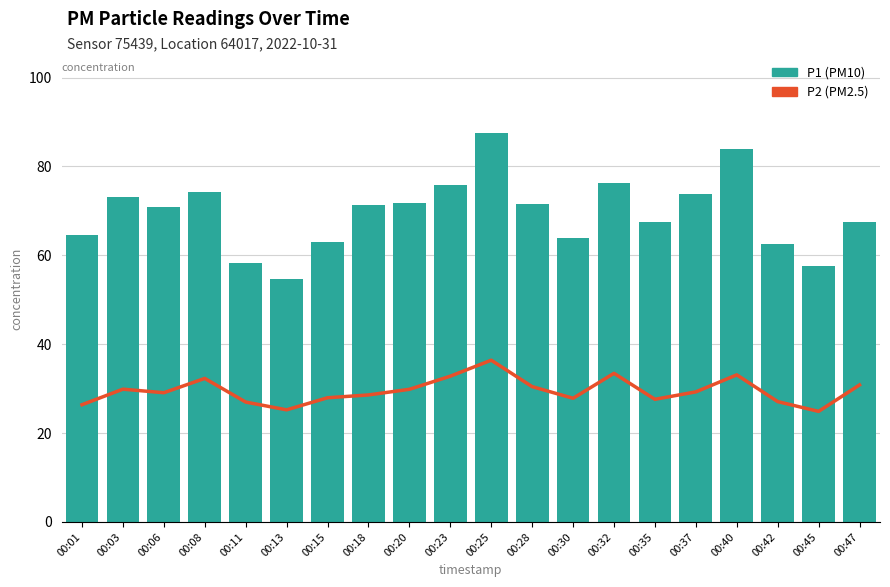

What are all the series names shown in the legend?

P2, P1